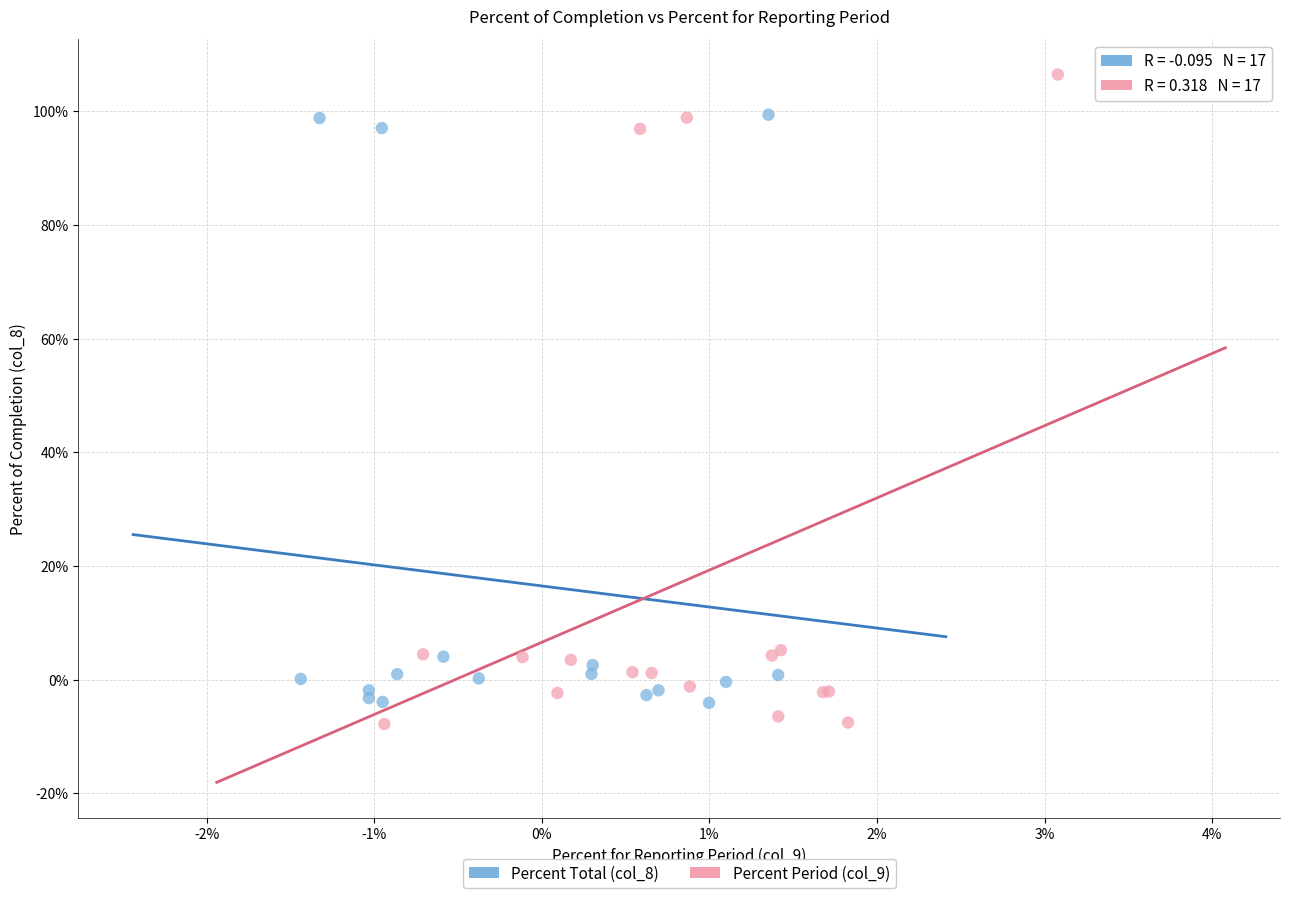

Which series reaches the maximum Y coordinate?

Percent Period (col_9)